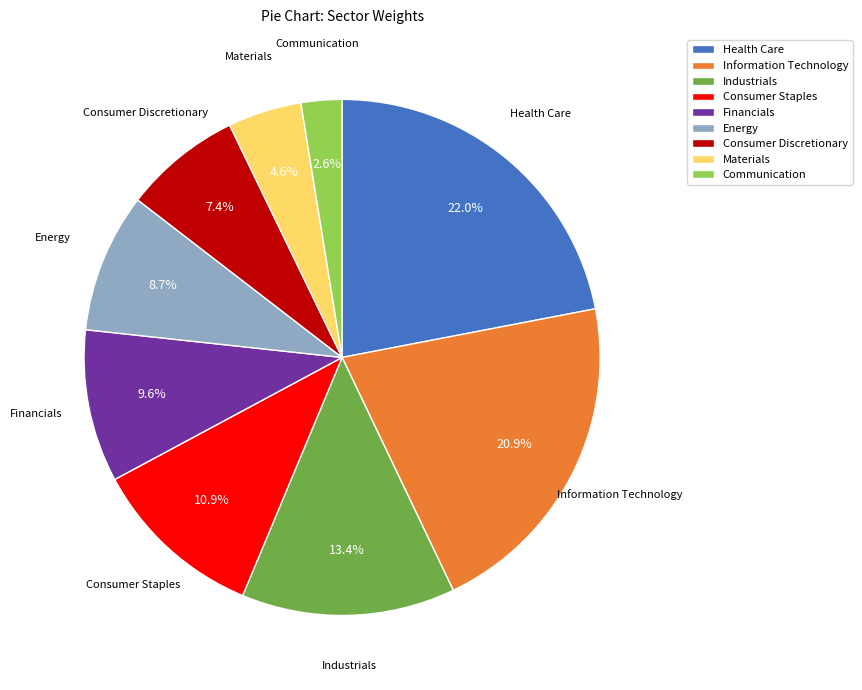

Between Communication and Energy, which is larger?

Energy